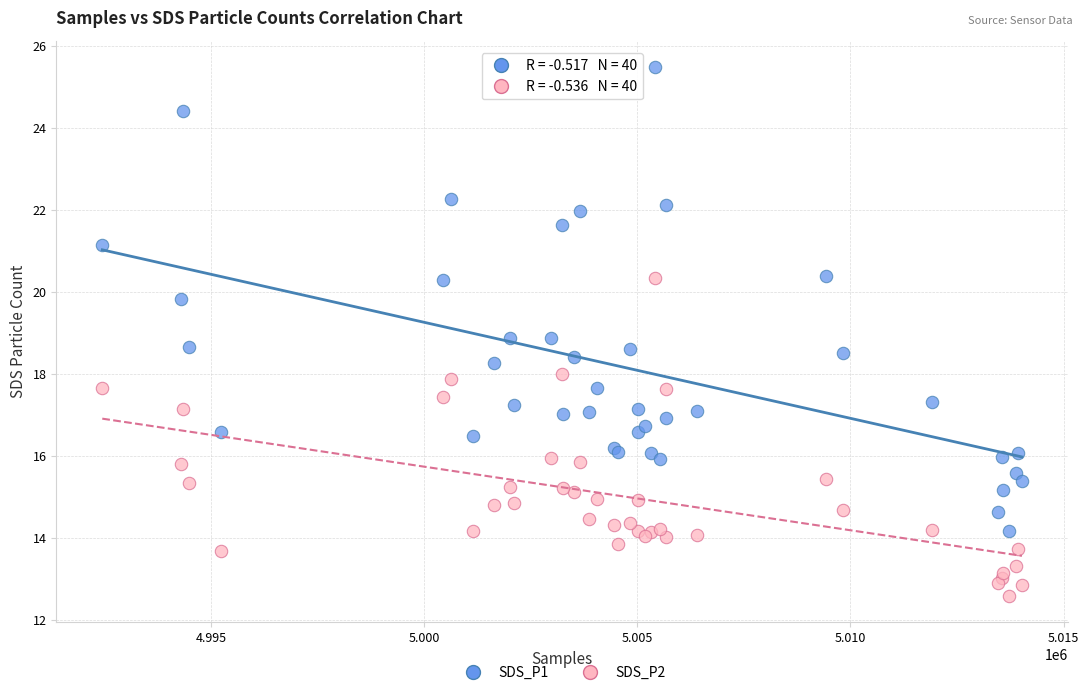

Which series has the widest spread of Y values?

SDS_P1